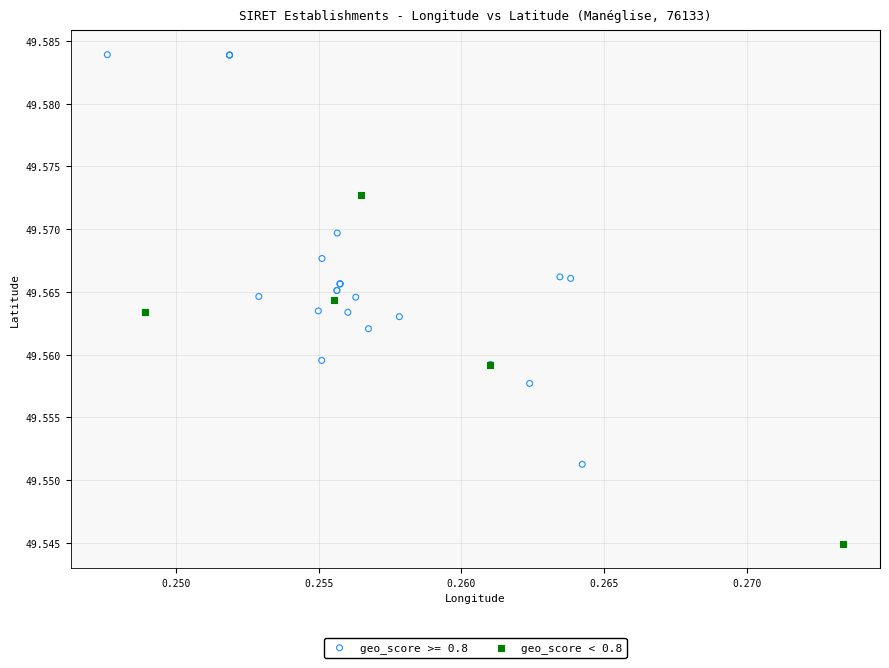

Which series reaches the maximum Y coordinate?

geo_score >= 0.8